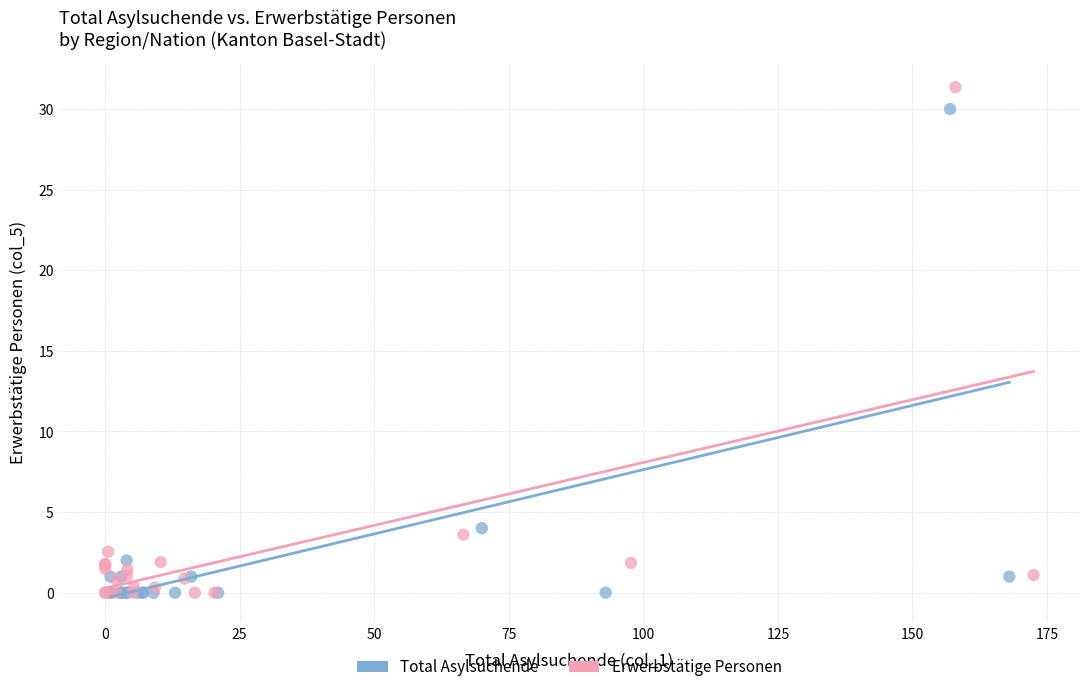

Which series has the widest spread of Y values?

Erwerbstätige Personen